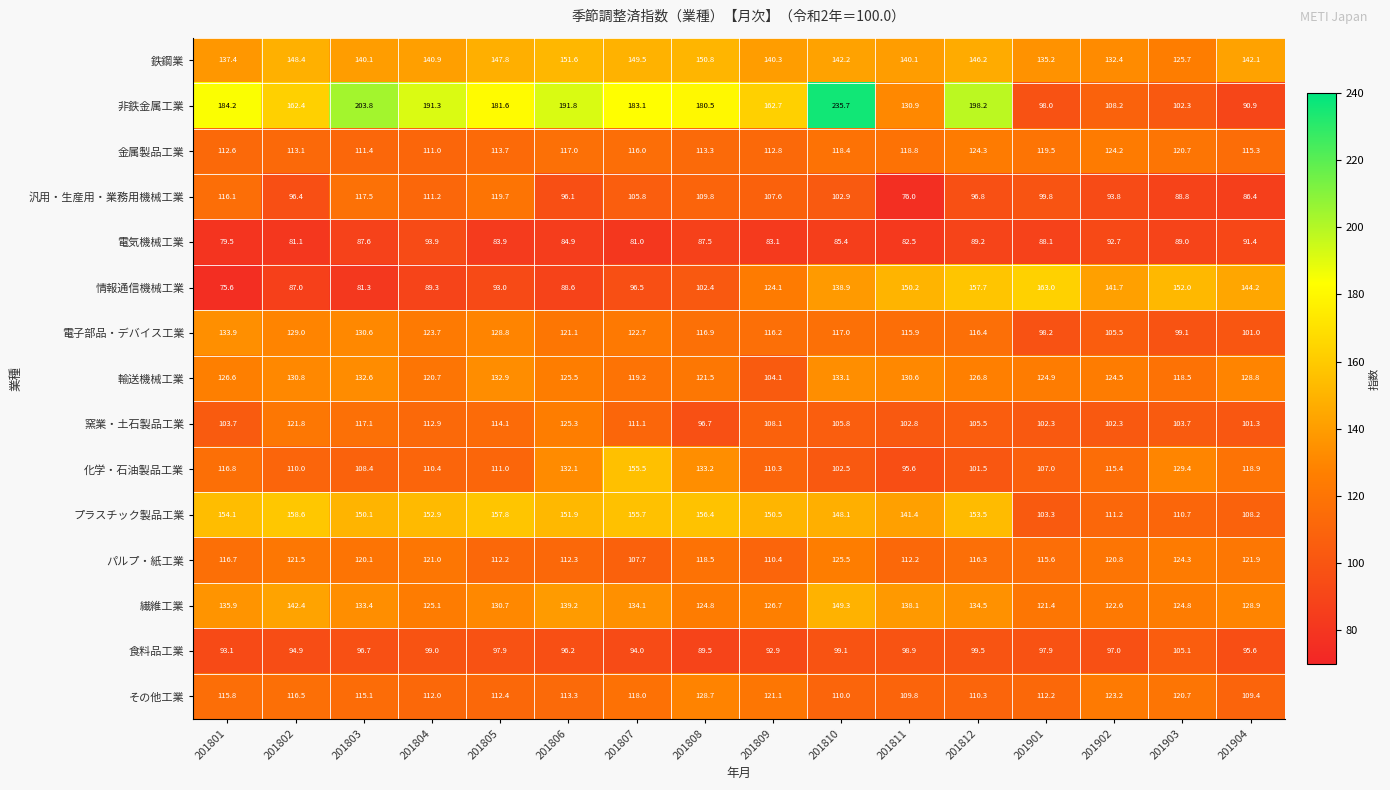

Which series has the widest spread of values?

非鉄金属工業